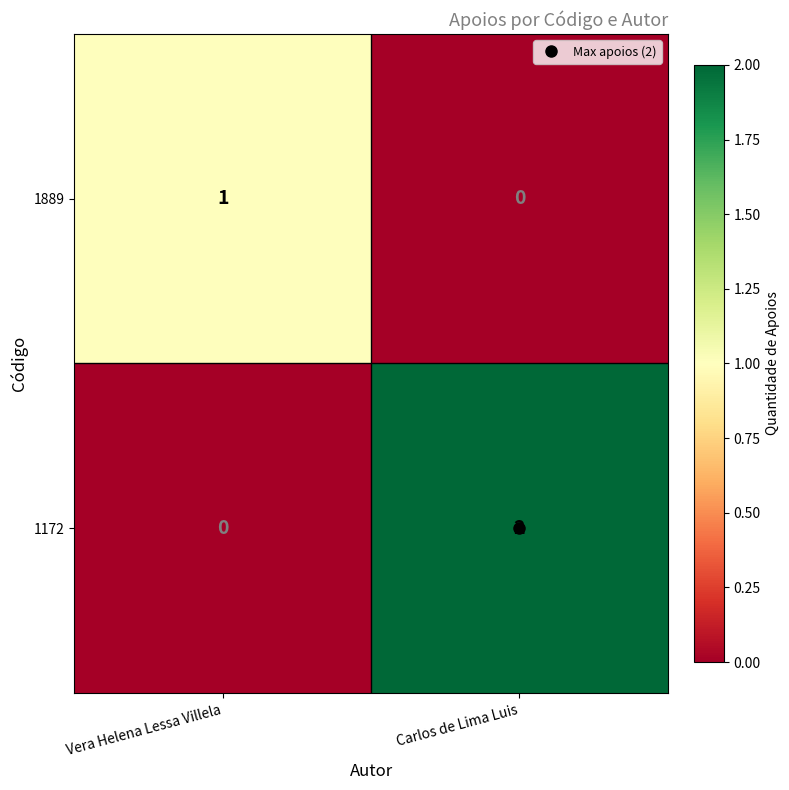

Is the value of 1889 at Vera Helena Lessa Villela greater than the value of 1172 at Vera Helena Lessa Villela?

Yes